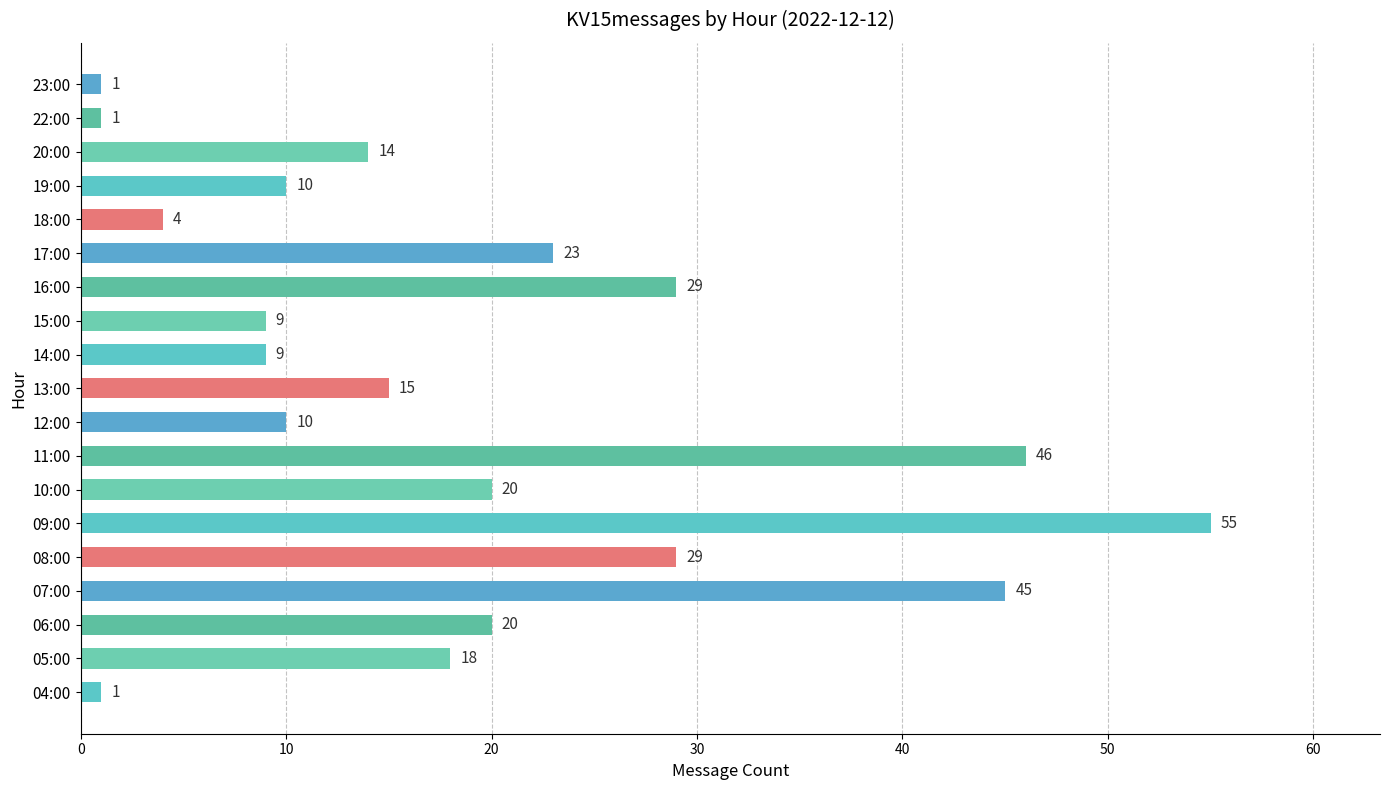

Reading bottom to top, extract all data points from this chart.

1	18	20	45	29	55	20	46	10	15	9	9	29	23	4	10	14	1	1